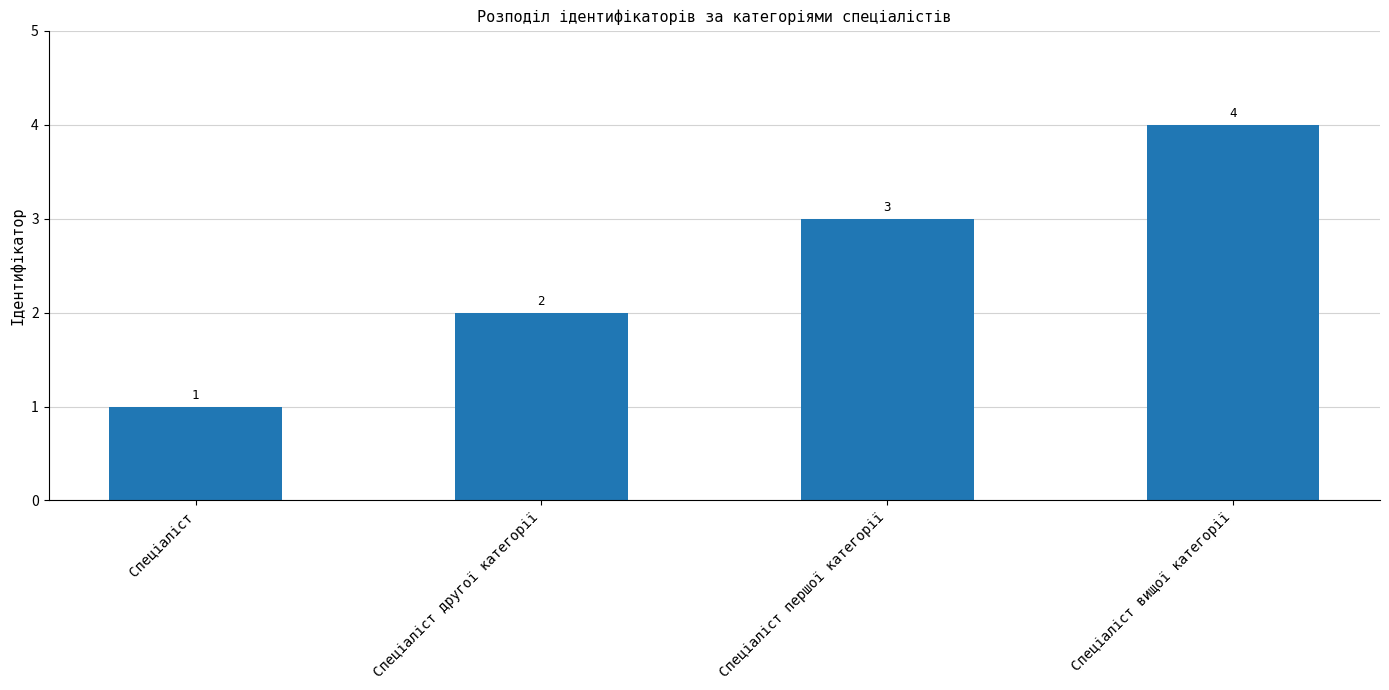

Between Спеціаліст другої категорії and Спеціаліст першої категорії, which is larger?

Спеціаліст першої категорії